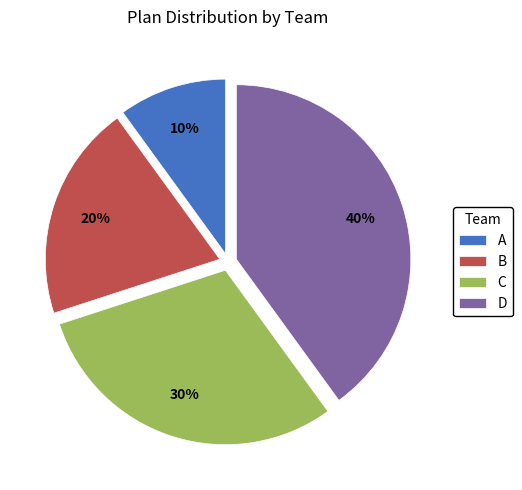

To the nearest percent, what portion does C represent?

30%